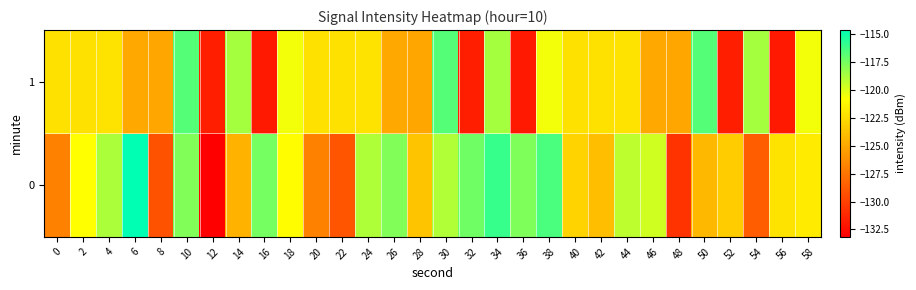

Which has a higher value, 46 or 22?

46